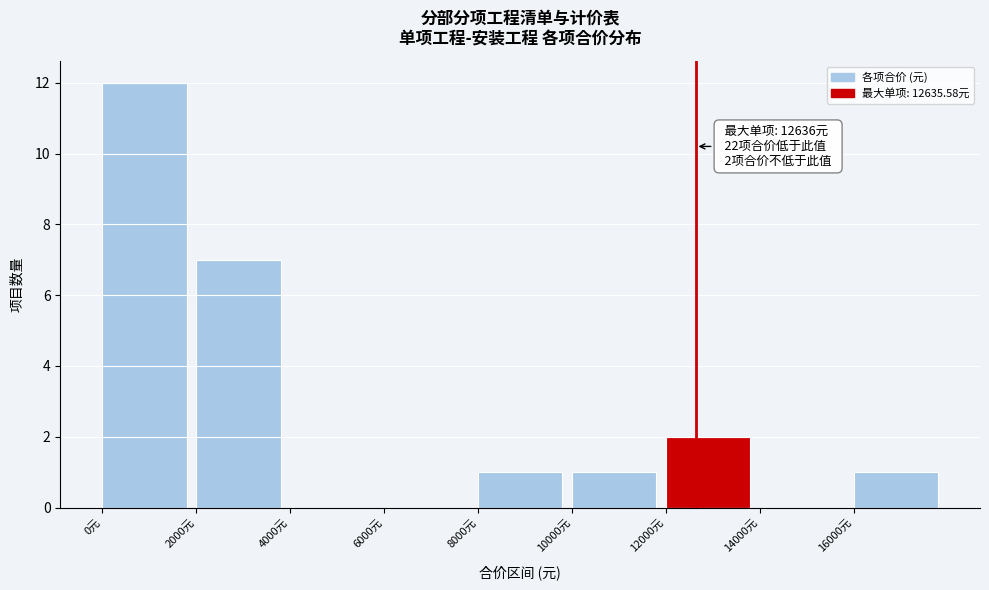

Which range on the x-axis has the tallest bar?

0 to 2000